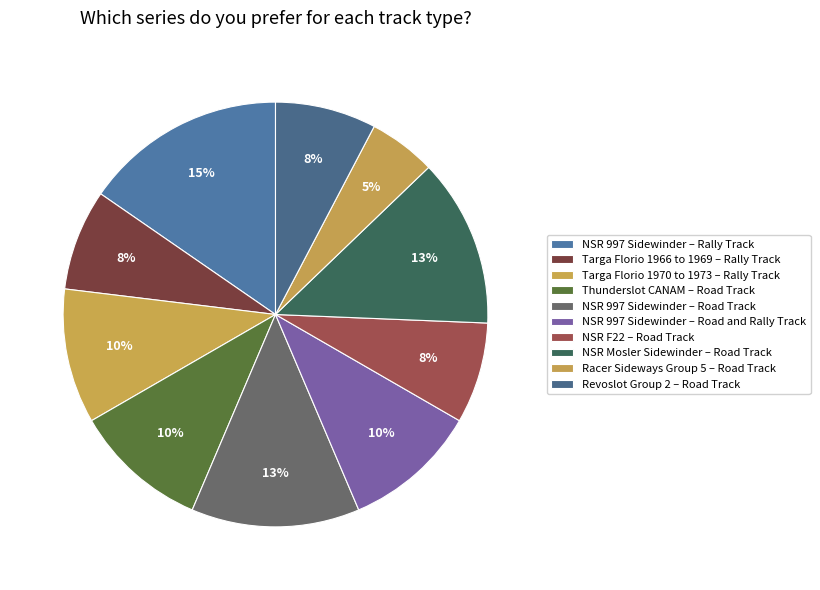

Count the number of slices in the pie.

10